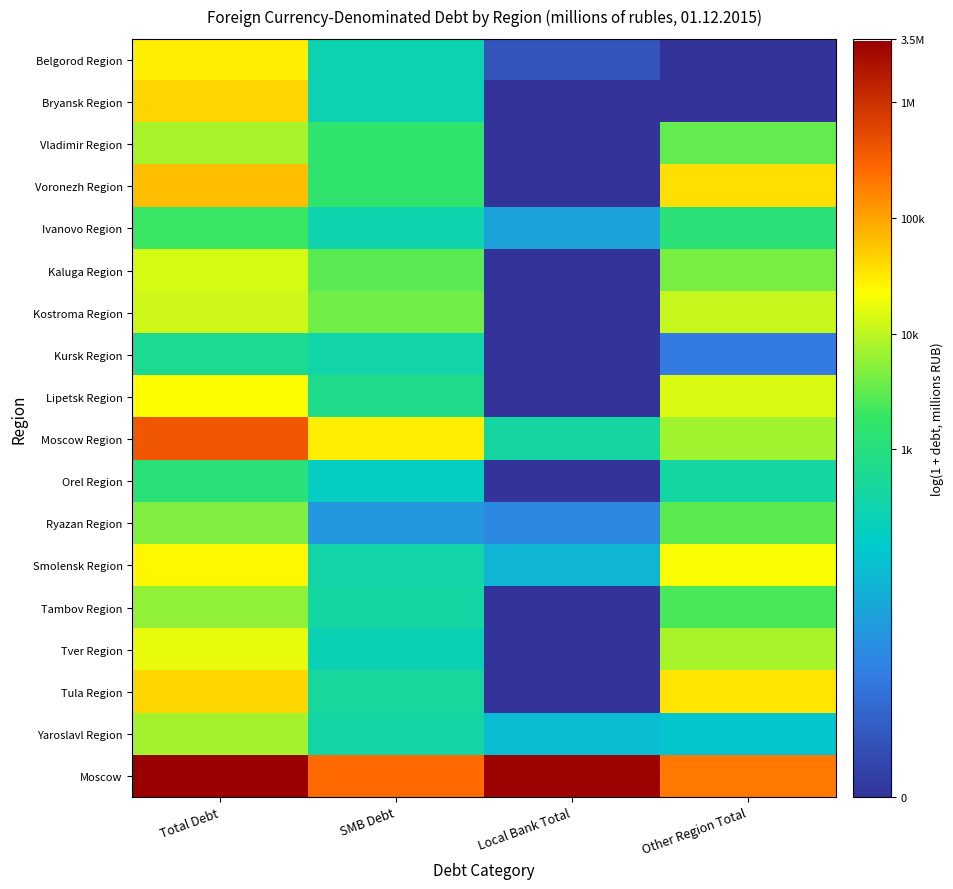

List the series in order of their peak value, lowest first.

Kursk Region, Orel Region, Ivanovo Region, Ryazan Region, Tambov Region, Yaroslavl Region, Vladimir Region, Kostroma Region, Kaluga Region, Tver Region, Lipetsk Region, Smolensk Region, Belgorod Region, Tula Region, Bryansk Region, Voronezh Region, Moscow Region, Moscow